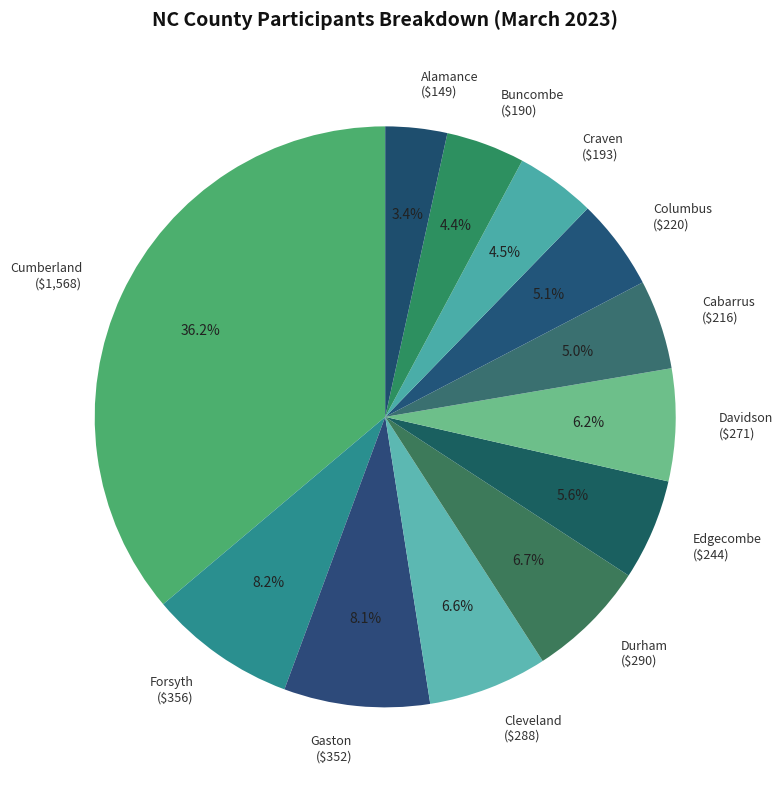

What portion of the pie excludes Cumberland?

63.8%